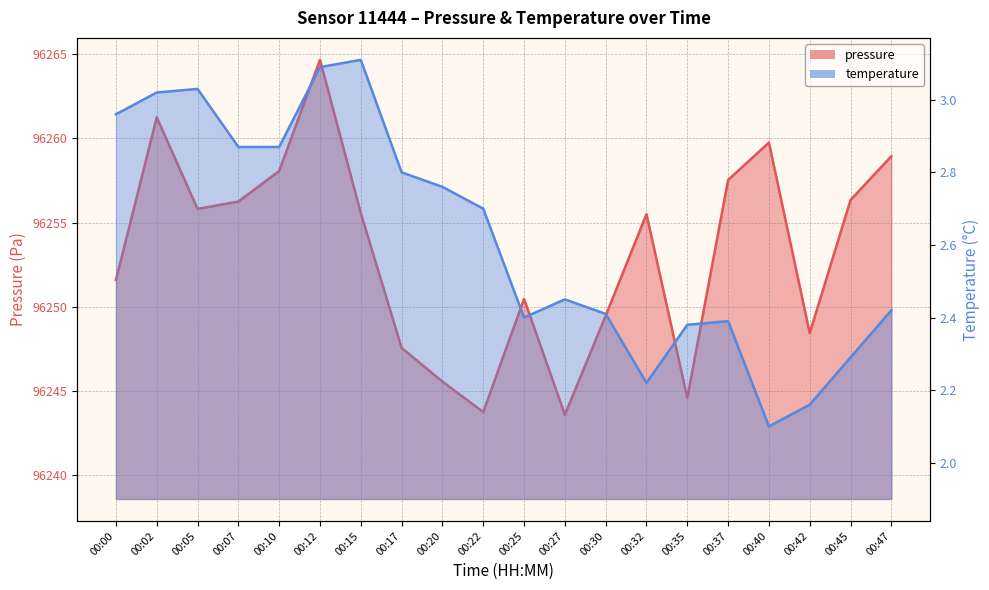

True or false: temperature and pressure intersect in this chart.

False